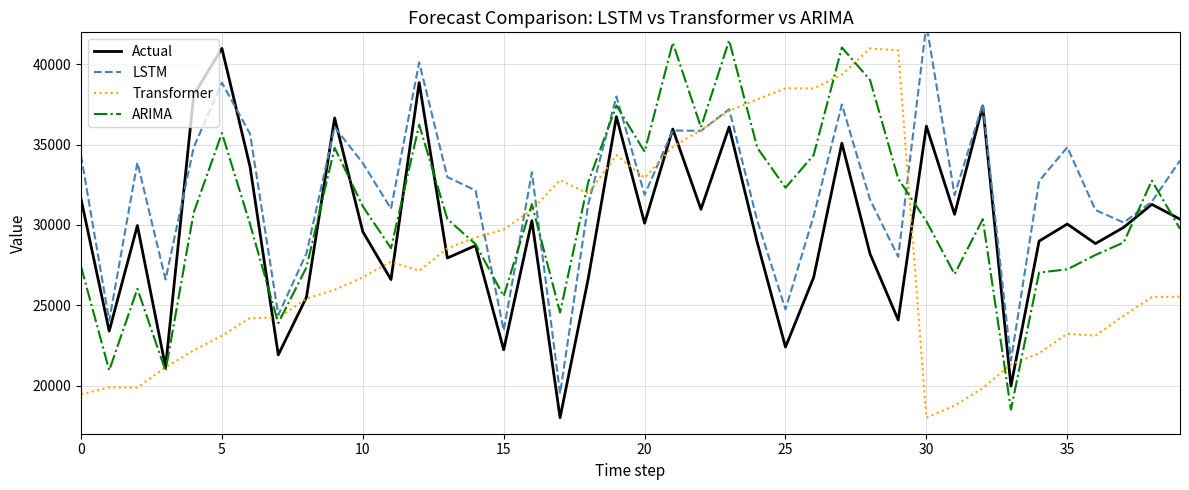

At which label does Transformer reach its minimum?

30